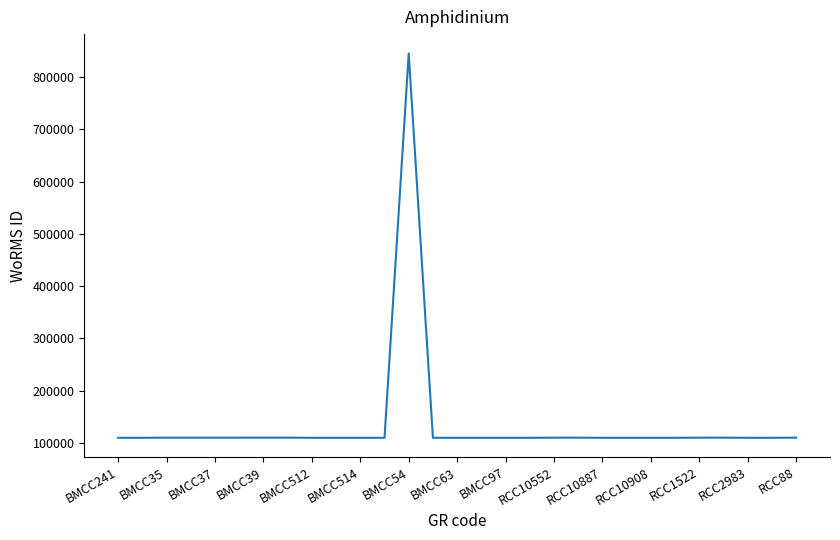

What is the greatest value displayed?

845325